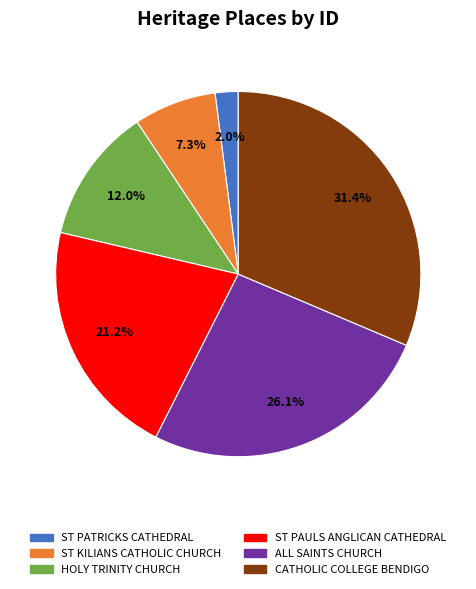

Is there any slice that represents more than half of the pie?

No